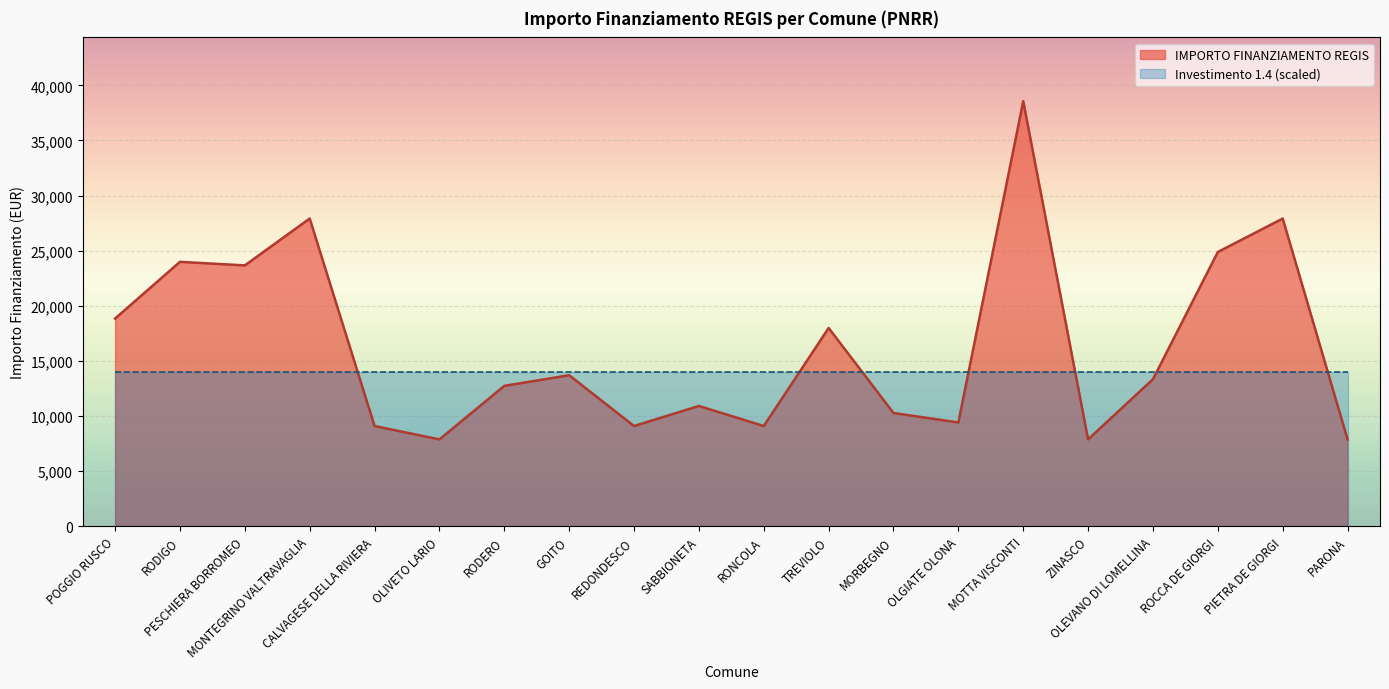

Where is the data nearest to the value 23228?

PESCHIERA BORROMEO